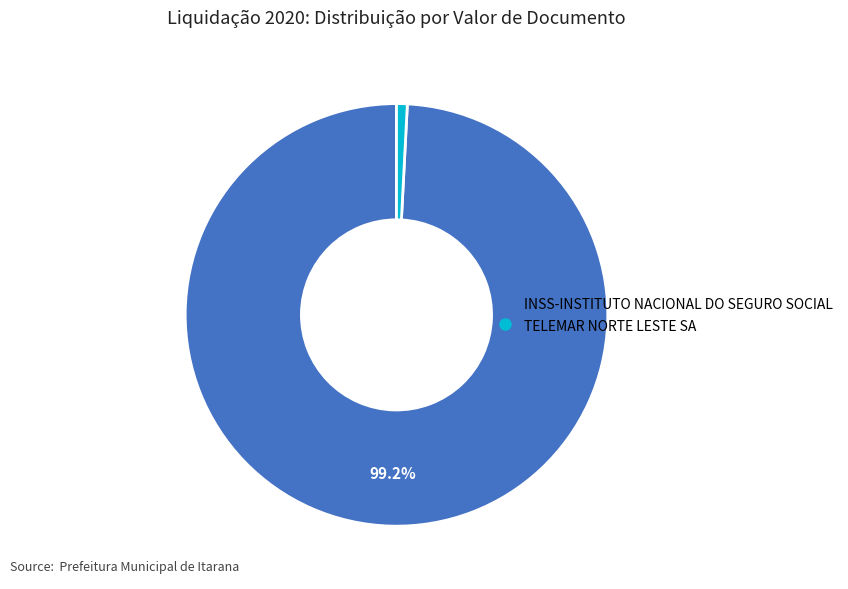

Is there any slice that represents more than half of the pie?

Yes